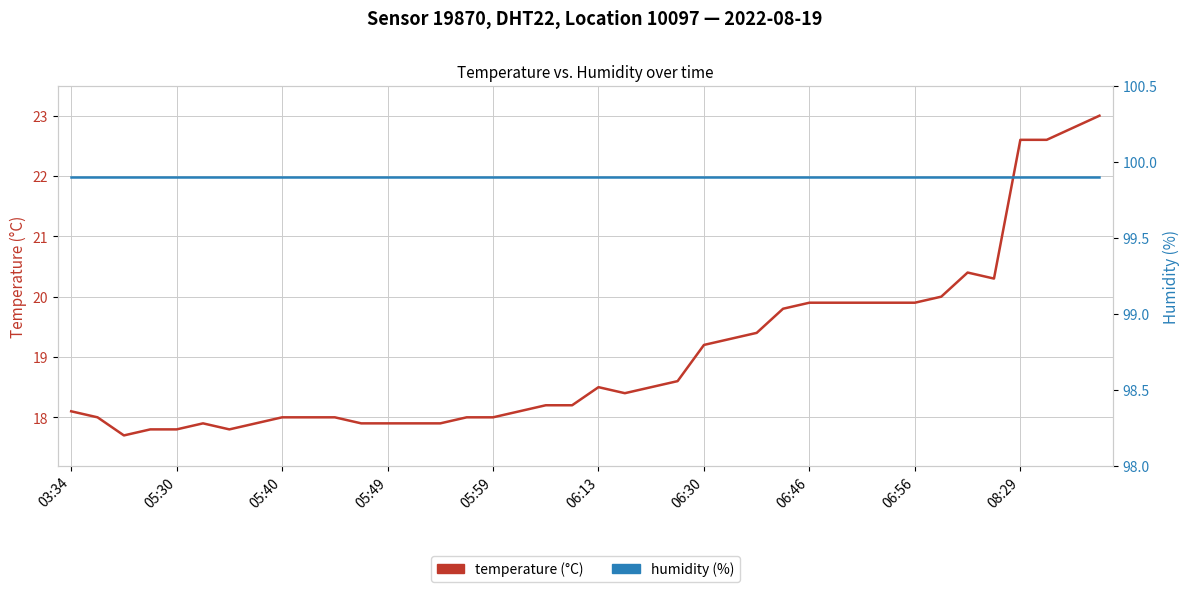

How many values in the temperature series exceed 18?

24